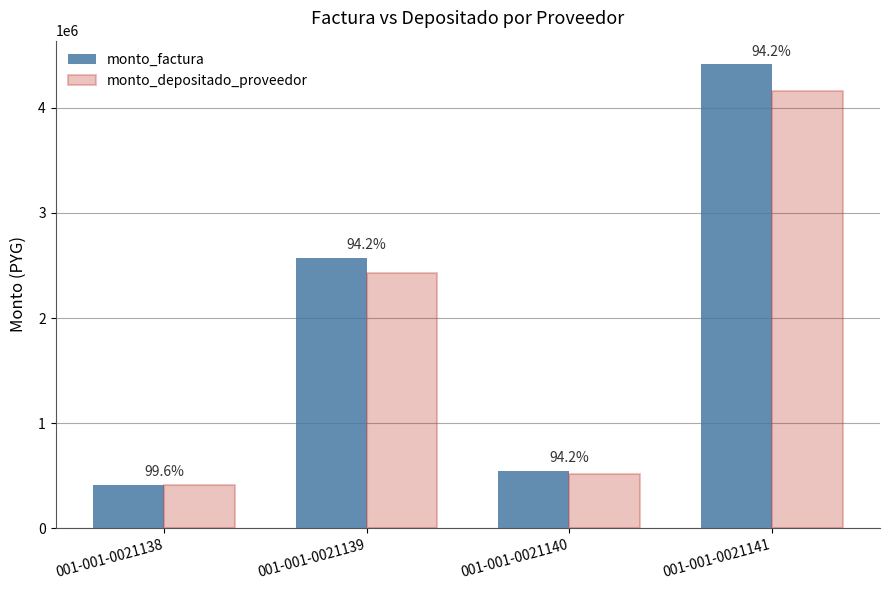

Which series has the largest range (max minus min)?

monto_factura